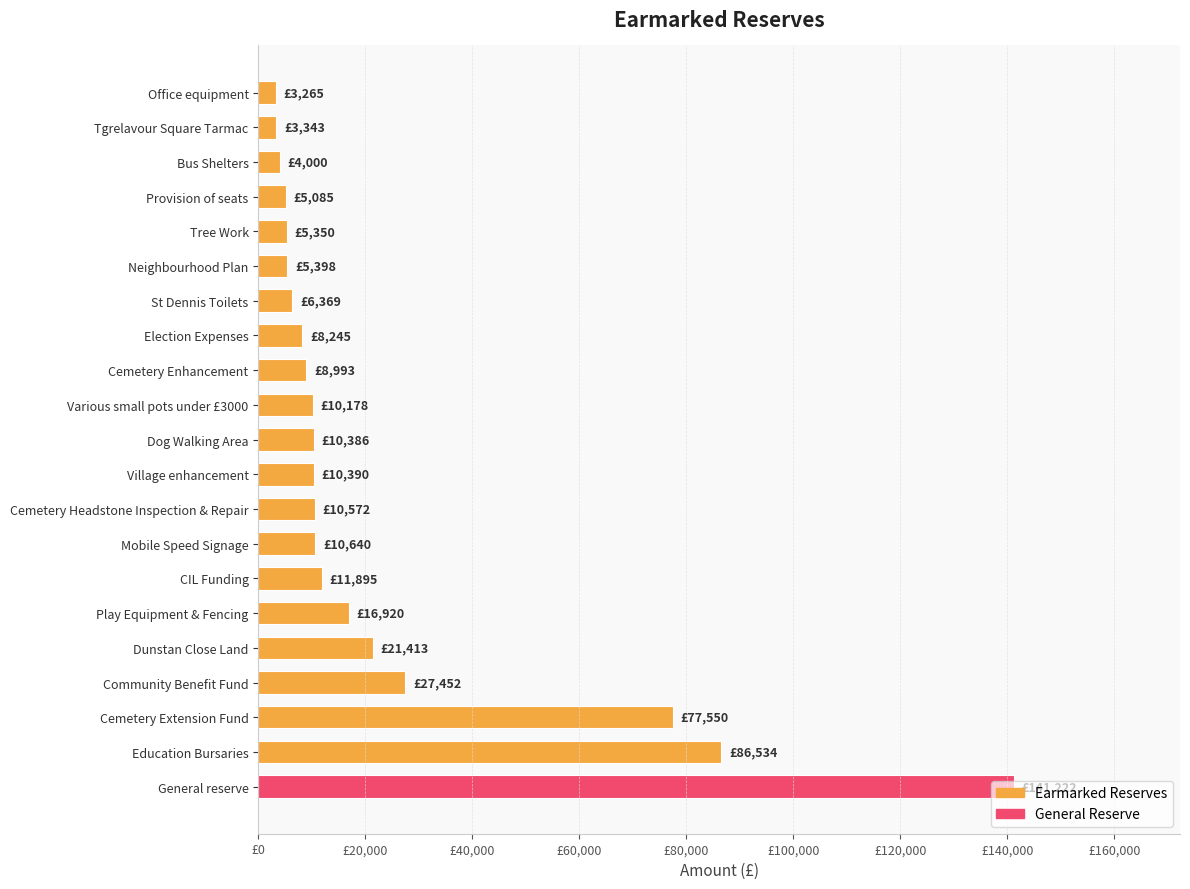

What is the minimum value shown in the chart?

3265